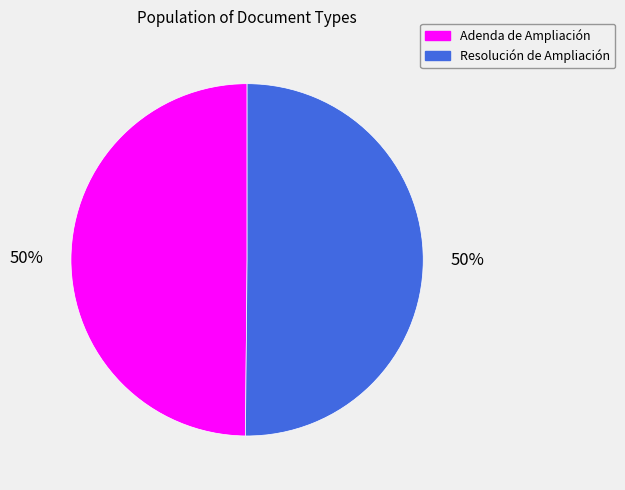

Count the number of slices in the pie.

2